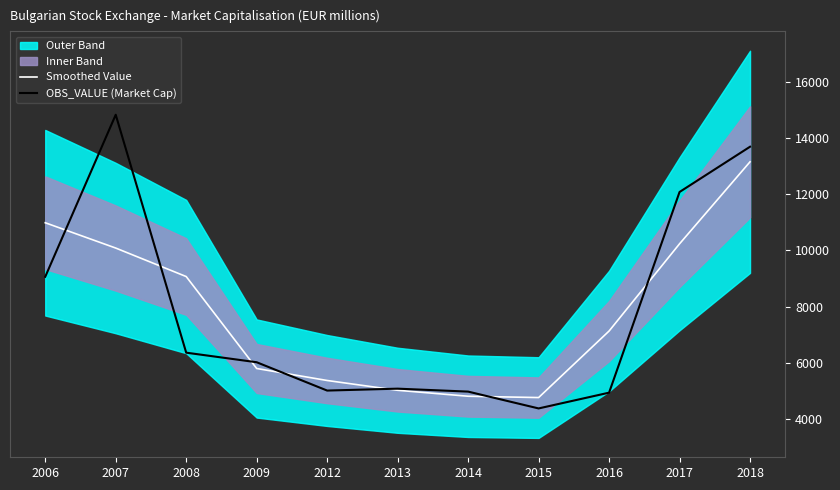

What is the approximate value of OBS_VALUE (Market Cap) at 2013?

5092.9